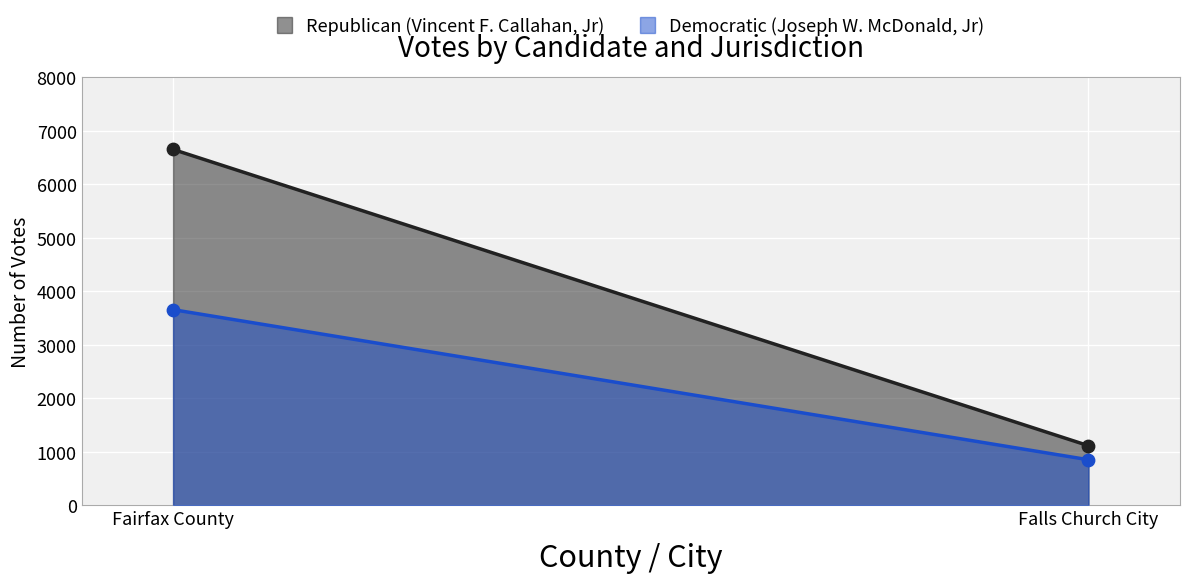

Is the value of Democratic (Joseph W. McDonald, Jr) at Falls Church City greater than the value of Republican (Vincent F. Callahan, Jr) at Fairfax County?

No